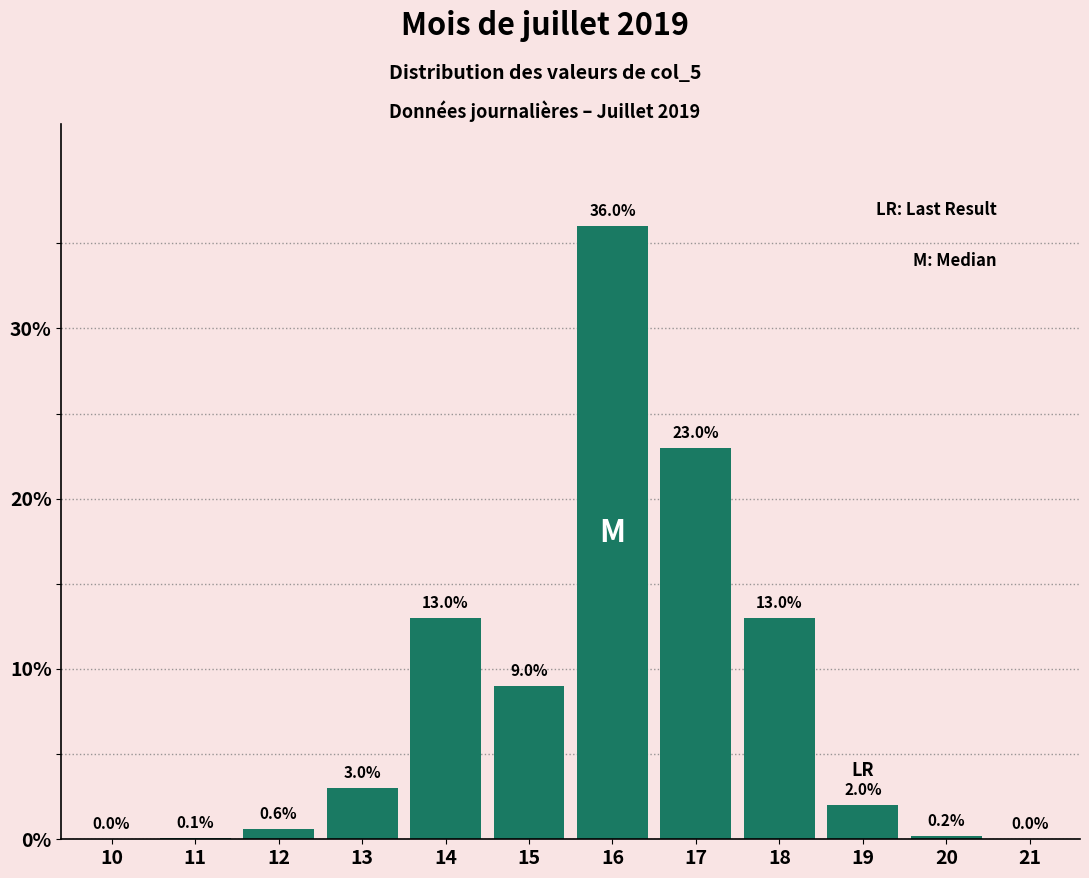

Reading right to left, what are all the values shown in this chart?

21=0.0	20=0.2	19=2.0	18=13.0	17=23.0	16=36.0	15=9.0	14=13.0	13=3.0	12=0.6	11=0.1	10=0.0